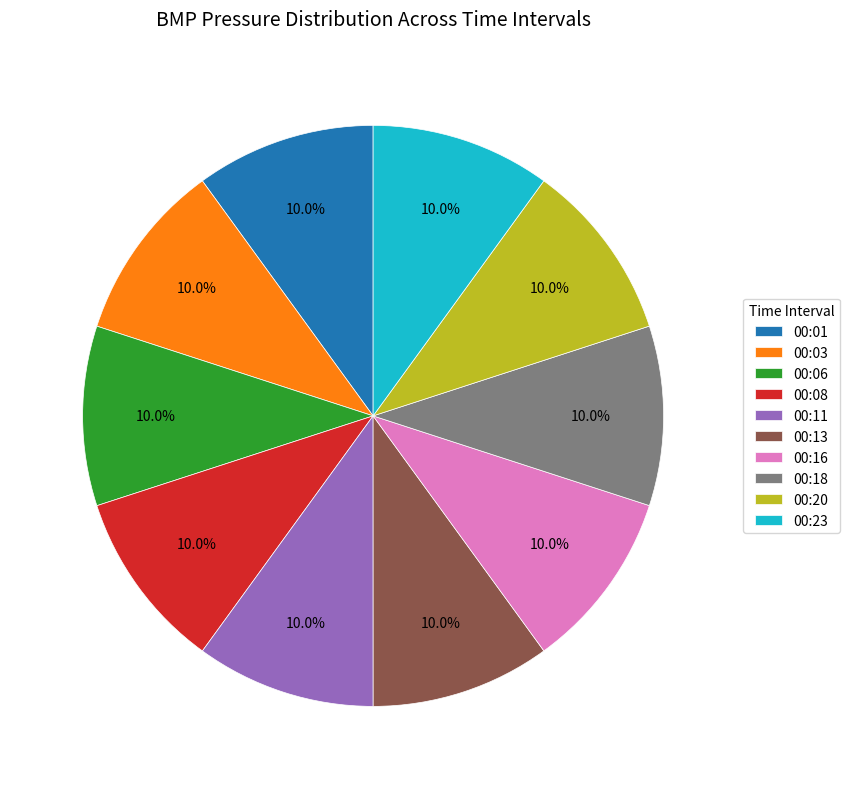

What percentage do 00:08 and 00:16 together represent?

20.0%